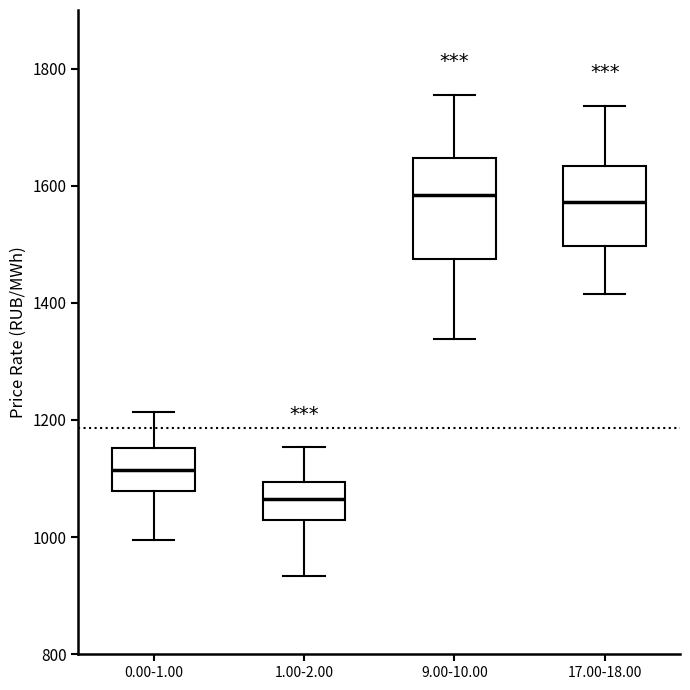

Reading left to right, read every box against the y-axis: the position of its median line, the range the box covers, and the ends of its whiskers. The values are not printed on the chart, so give them approximately, as read against the axis.

0.00-1.00: median 1120, box 1080 to 1160, whiskers 1000 to 1220
1.00-2.00: median 1060, box 1020 to 1100, whiskers 940 to 1160
9.00-10.00: median 1580, box 1480 to 1640, whiskers 1340 to 1760
17.00-18.00: median 1580, box 1500 to 1640, whiskers 1420 to 1740